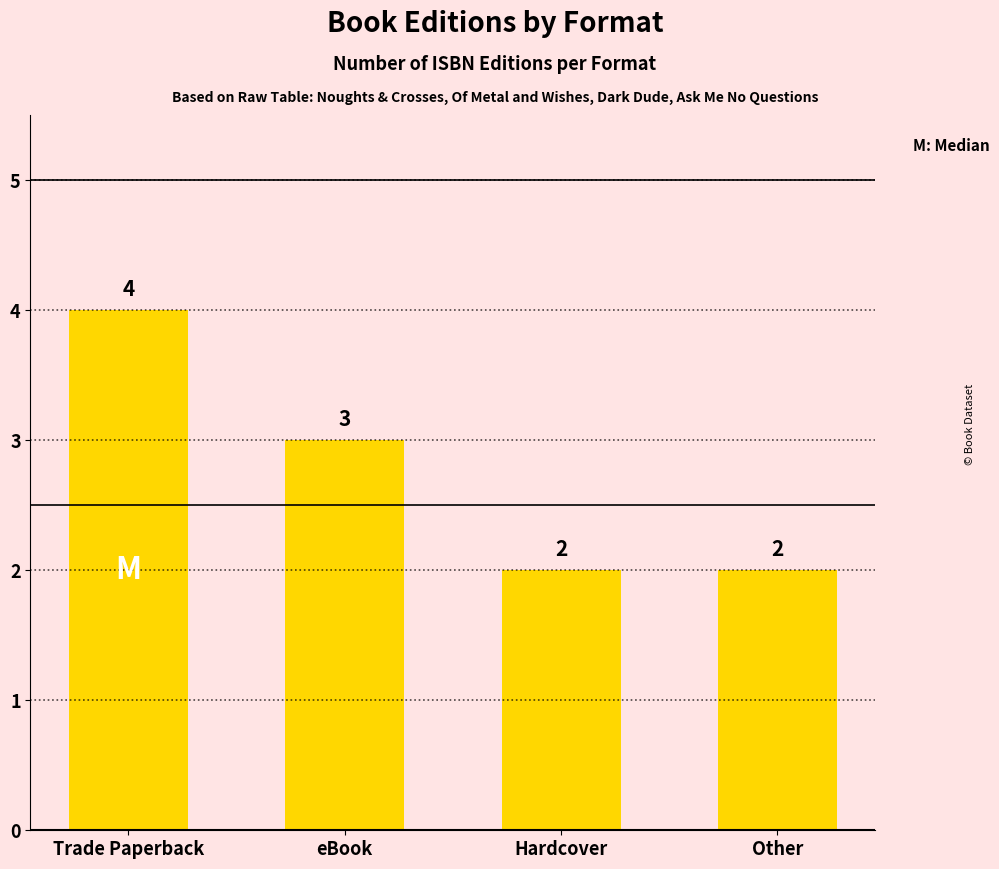

Which category has the highest value across all series?

Trade Paperback